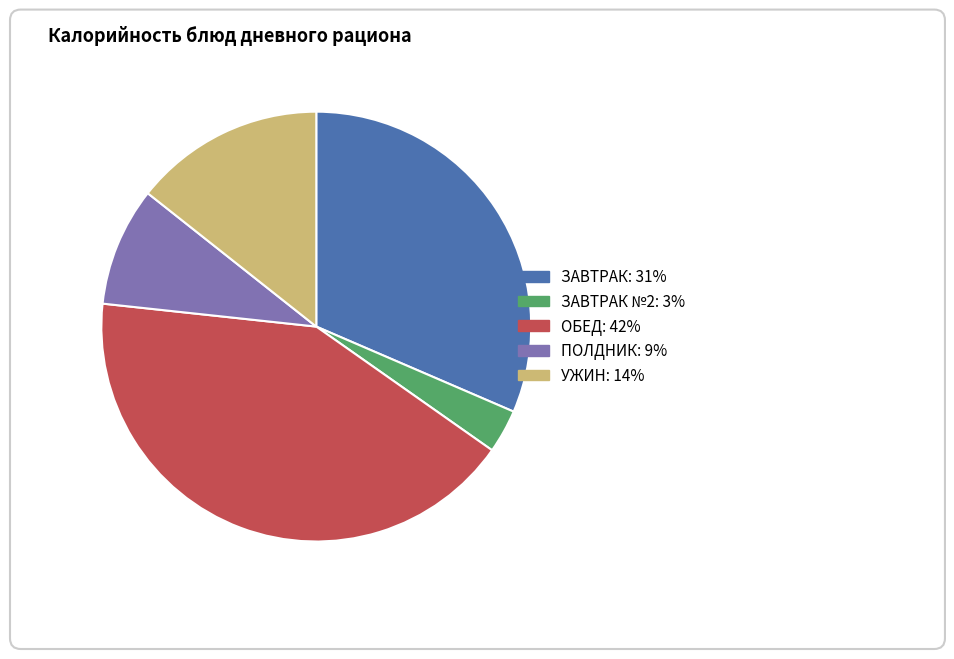

How many slices are in this pie chart?

5